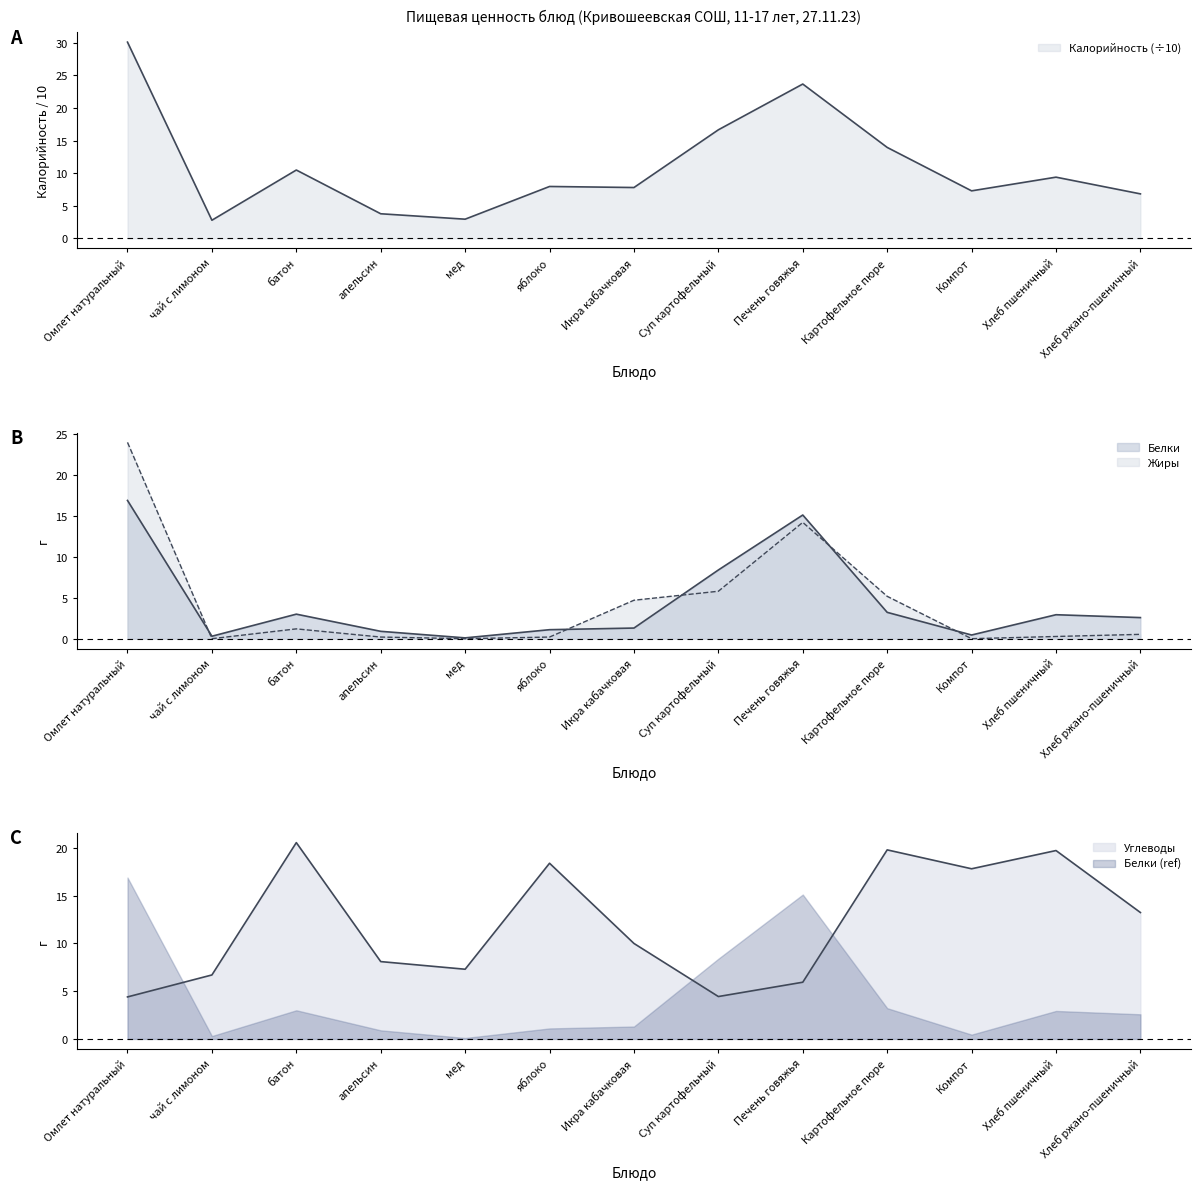

How many lines are shown in the chart?

4